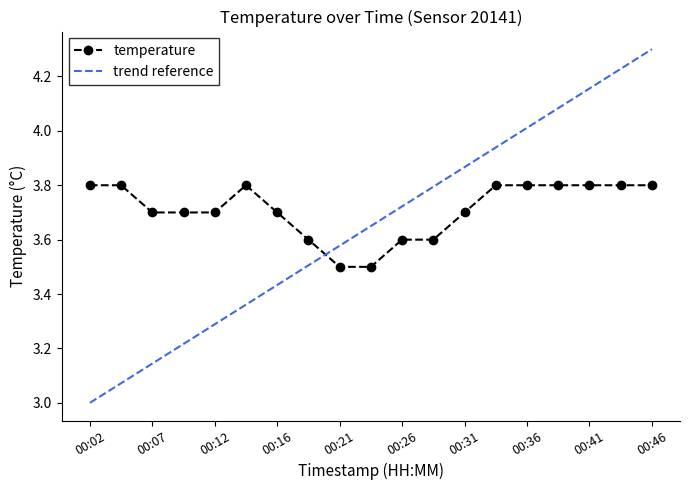

Which series has the widest spread of values?

trend reference